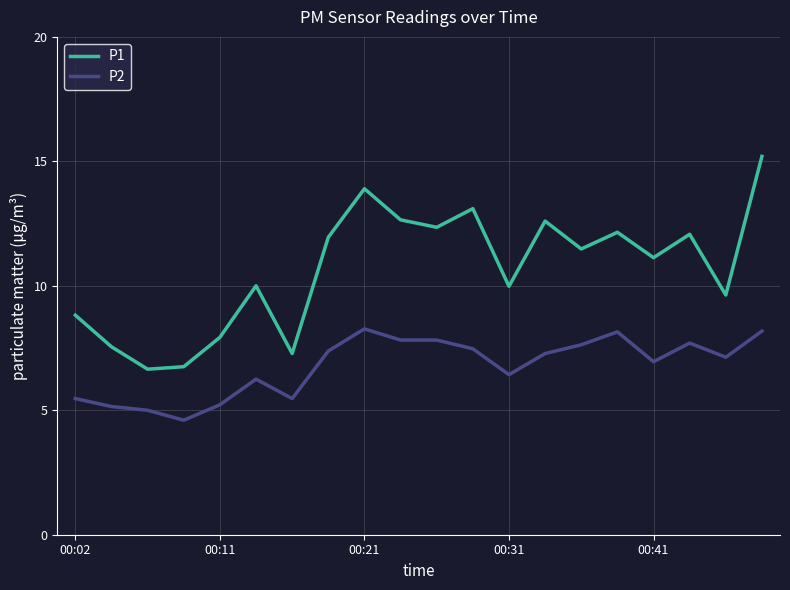

Rank the series by their maximum value, from lowest to highest.

P2, P1